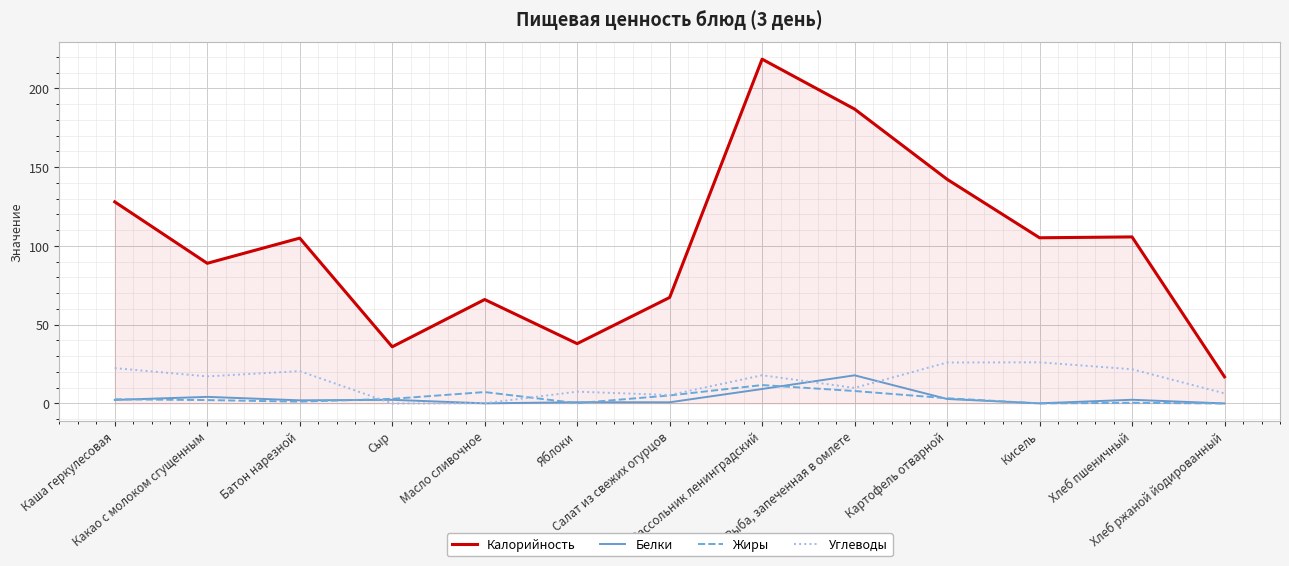

What is the maximum value shown in the chart?

218.6